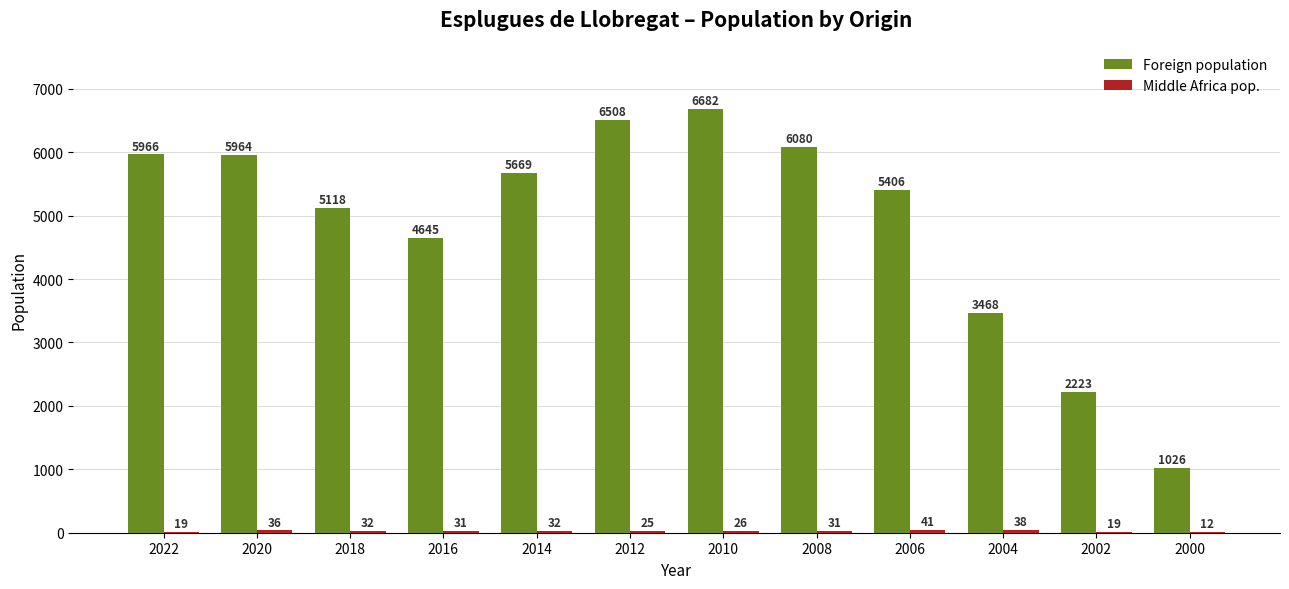

At which category is the sum across all series the highest?

2010